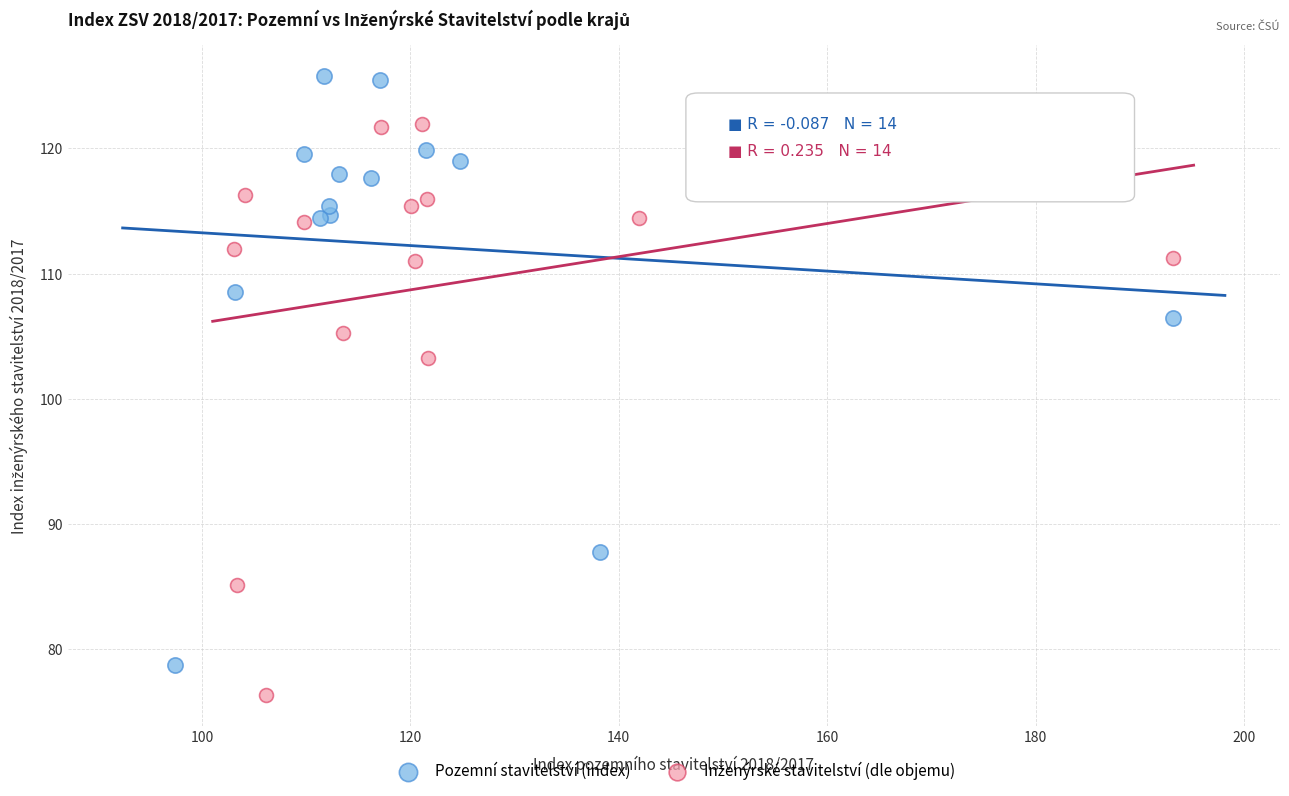

Which series contains the highest Y value?

Pozemní stavitelství (index)